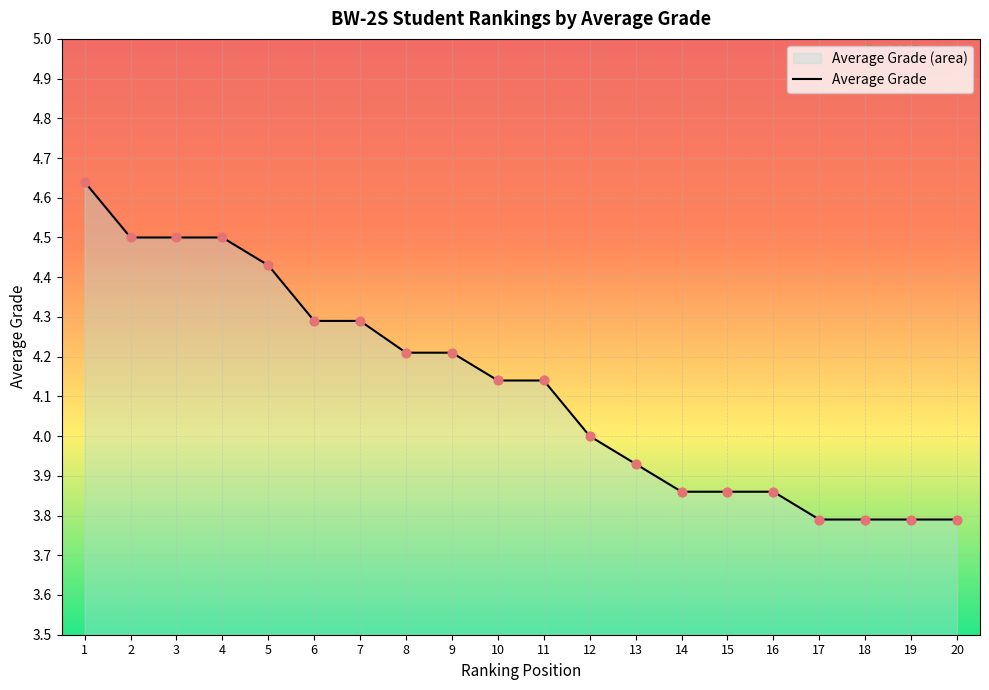

Which has a higher value, 7 or 12?

7